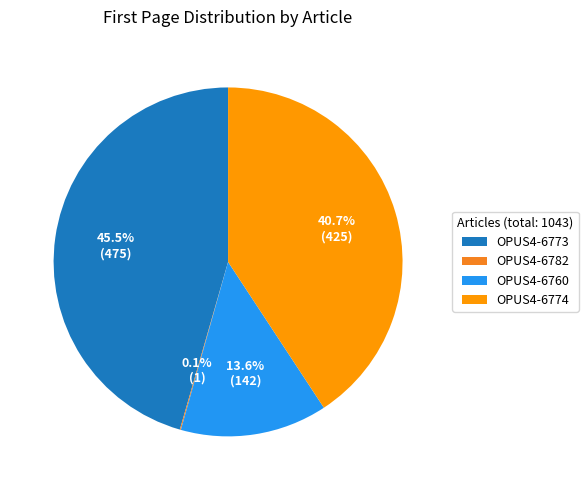

What is the largest slice in the pie chart?

OPUS4-6773